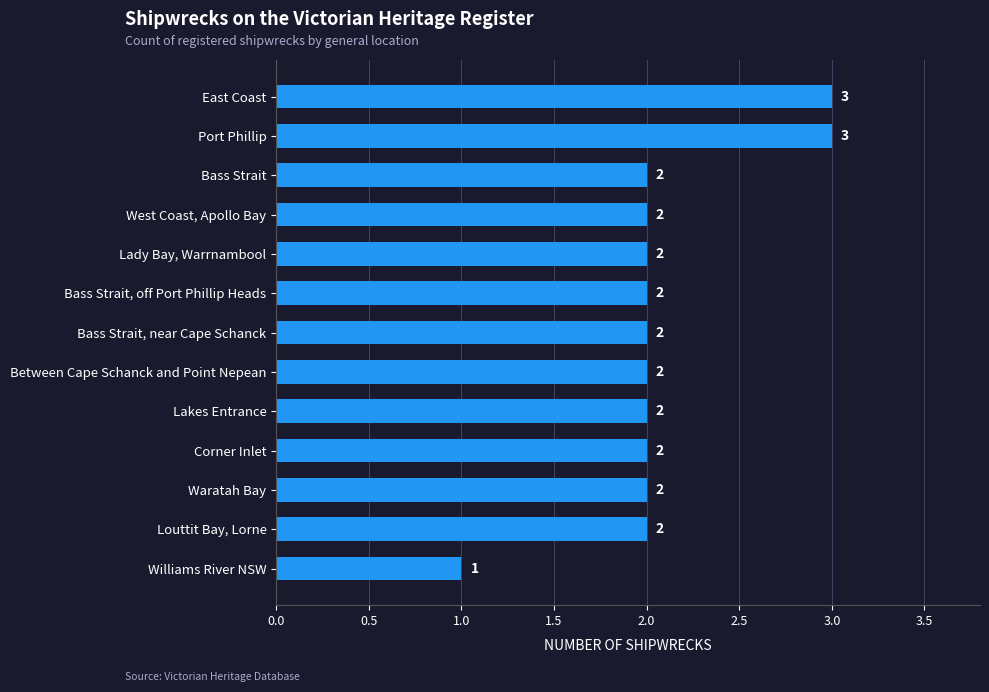

What is the sum of the values at Waratah Bay and Corner Inlet?

4